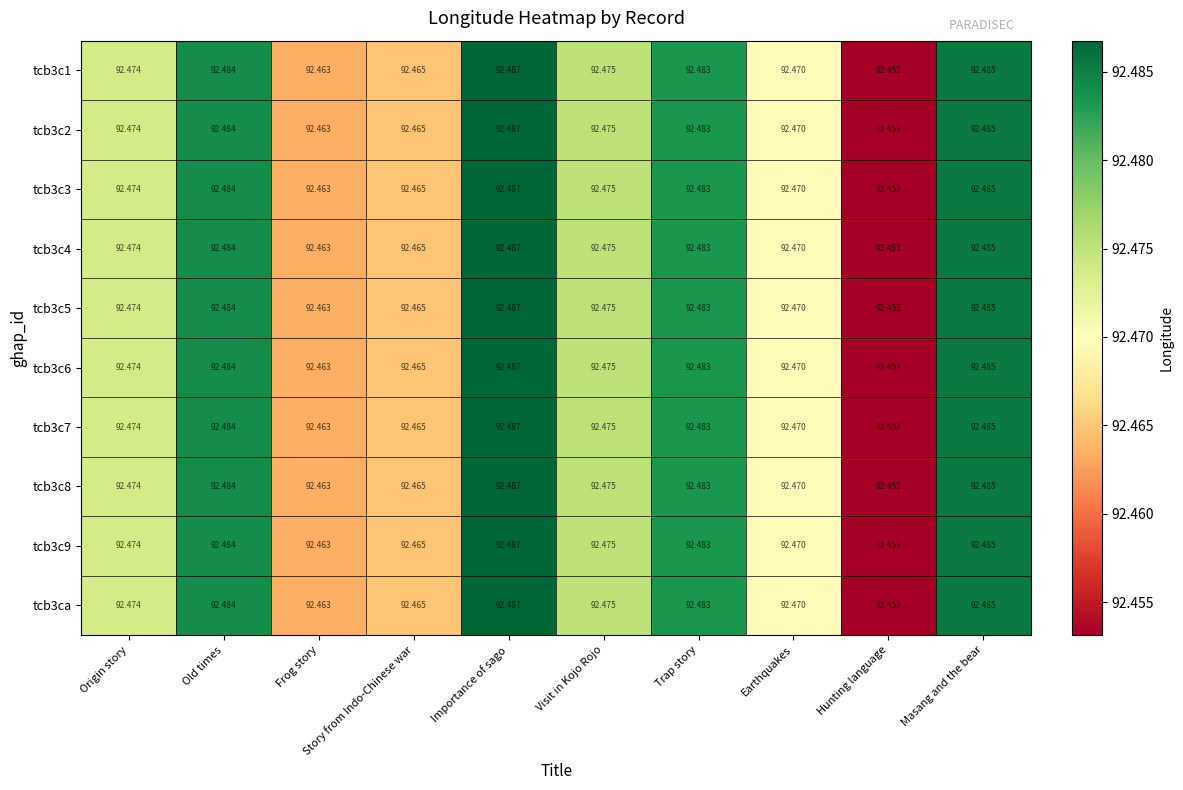

Which category has the lowest value in the tcb3c4 series?

Hunting language